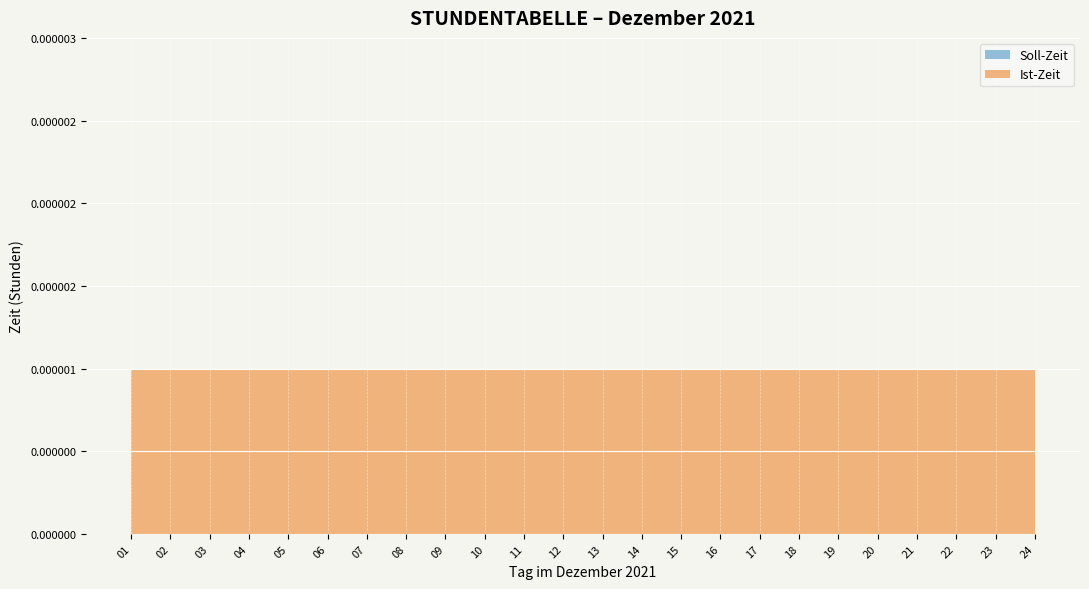

Reading left to right, list all the values displayed in this chart.

Soll-Zeit: 01=0.0	02=0.0	03=0.0	04=0.0	05=0.0	06=0.0	07=0.0	08=0.0	09=0.0	10=0.0	11=0.0	12=0.0	13=0.0	14=0.0	15=0.0	16=0.0	17=0.0	18=0.0	19=0.0	20=0.0	21=0.0	22=0.0	23=0.0	24=0.0
Ist-Zeit: 01=0.0	02=0.0	03=0.0	04=0.0	05=0.0	06=0.0	07=0.0	08=0.0	09=0.0	10=0.0	11=0.0	12=0.0	13=0.0	14=0.0	15=0.0	16=0.0	17=0.0	18=0.0	19=0.0	20=0.0	21=0.0	22=0.0	23=0.0	24=0.0